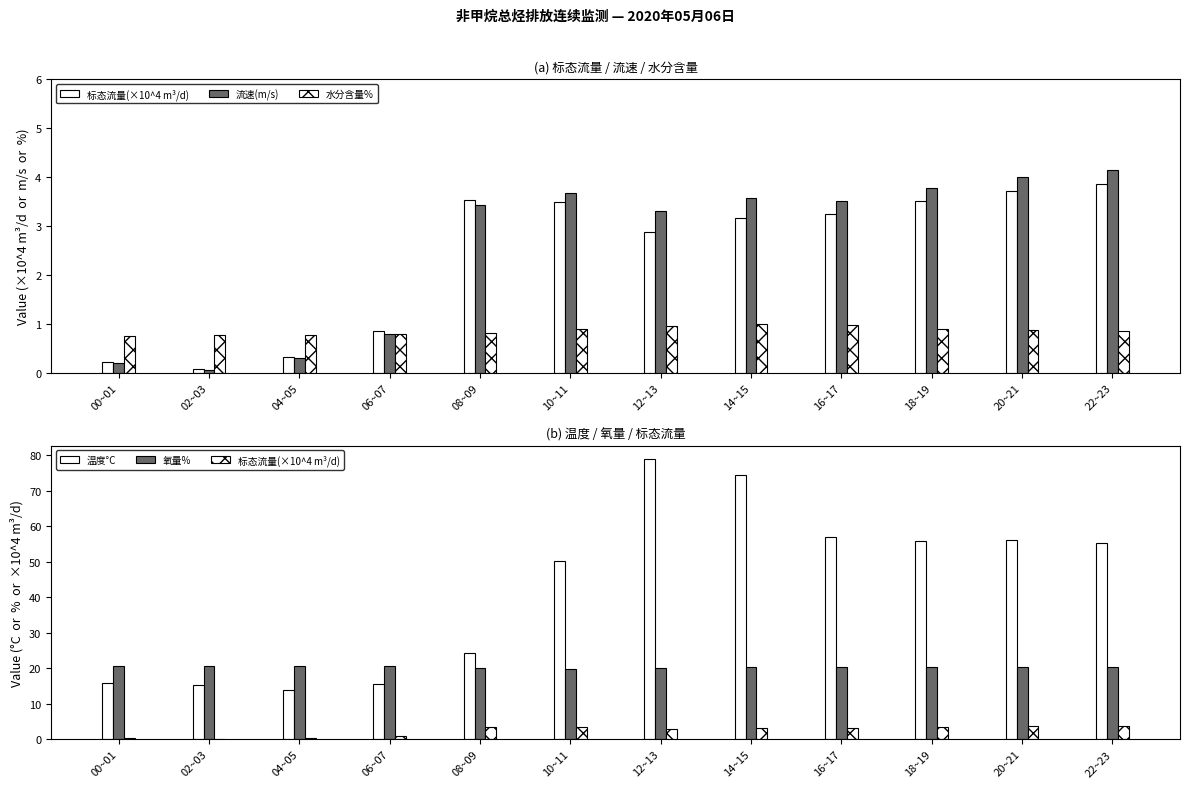

Reading right to left, what are all the values shown in this chart?

标态流量(×10^4 m³/d): 22~23=3.9	20~21=3.7	18~19=3.5	16~17=3.3	14~15=3.2	12~13=2.9	10~11=3.5	08~09=3.5	06~07=0.9	04~05=0.3	02~03=0.1	00~01=0.2
流速(m/s): 22~23=4.1	20~21=4.0	18~19=3.8	16~17=3.5	14~15=3.6	12~13=3.3	10~11=3.7	08~09=3.4	06~07=0.8	04~05=0.3	02~03=0.1	00~01=0.2
水分含量%: 22~23=0.9	20~21=0.9	18~19=0.9	16~17=1.0	14~15=1.0	12~13=1.0	10~11=0.9	08~09=0.8	06~07=0.8	04~05=0.8	02~03=0.8	00~01=0.8
温度°C: 22~23=55.3	20~21=56.0	18~19=55.9	16~17=56.9	14~15=74.3	12~13=78.8	10~11=50.3	08~09=24.3	06~07=15.6	04~05=13.7	02~03=15.2	00~01=15.9
氧量%: 22~23=20.4	20~21=20.4	18~19=20.5	16~17=20.5	14~15=20.2	12~13=20.1	10~11=19.7	08~09=20.1	06~07=20.6	04~05=20.6	02~03=20.6	00~01=20.6